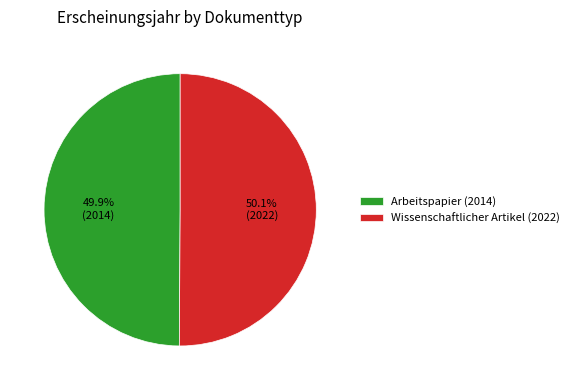

Does any single category account for the majority?

Yes